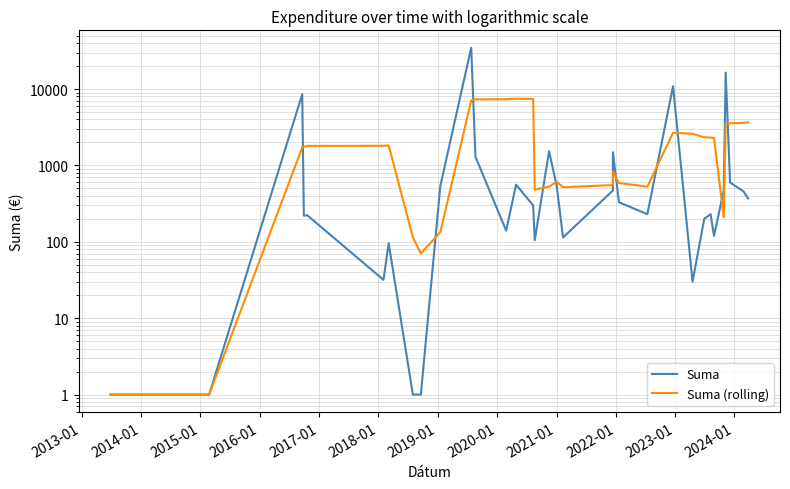

Which series ends up on top after the final intersection of Suma and Suma (rolling)?

Suma (rolling)